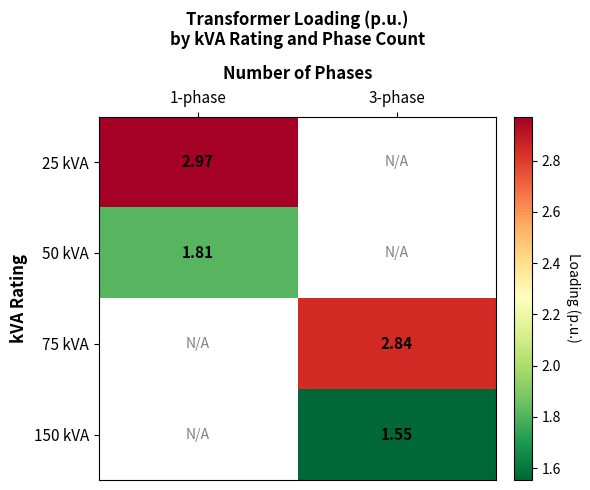

What is the smallest value displayed?

1.6